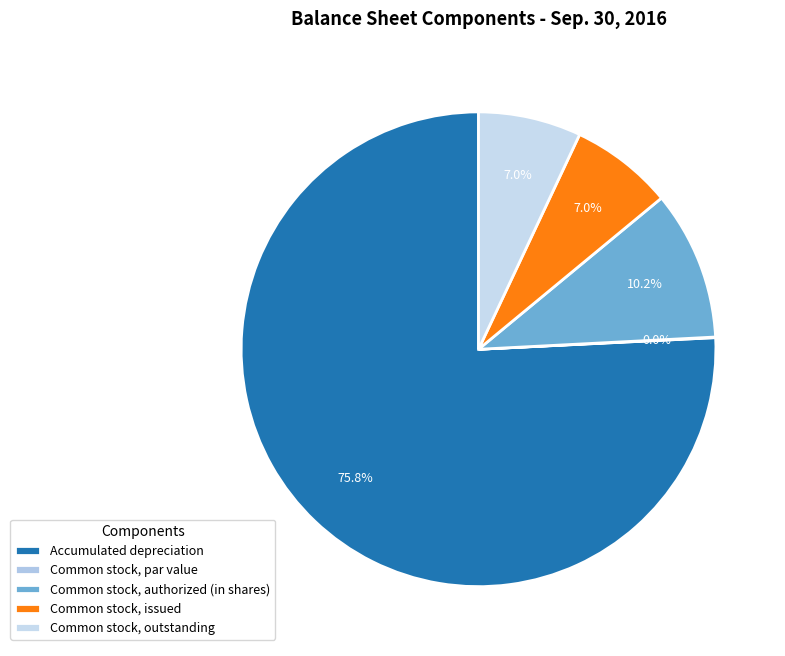

Count the number of slices in the pie.

5